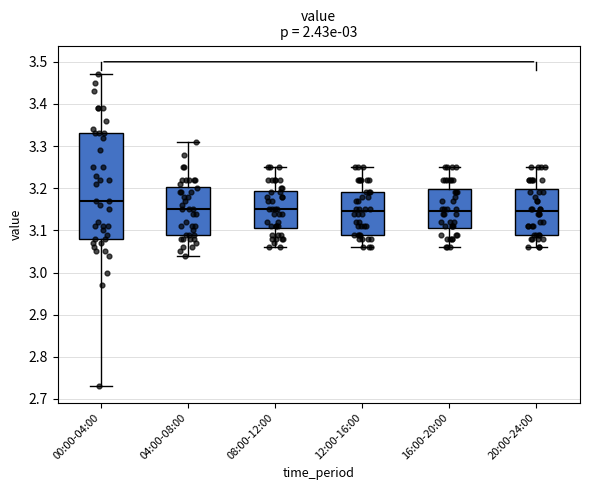

Where is the lower edge of the box for 08:00-12:00 on the y-axis? The values are not printed on the chart, so give them approximately, as read against the axis.

3.11